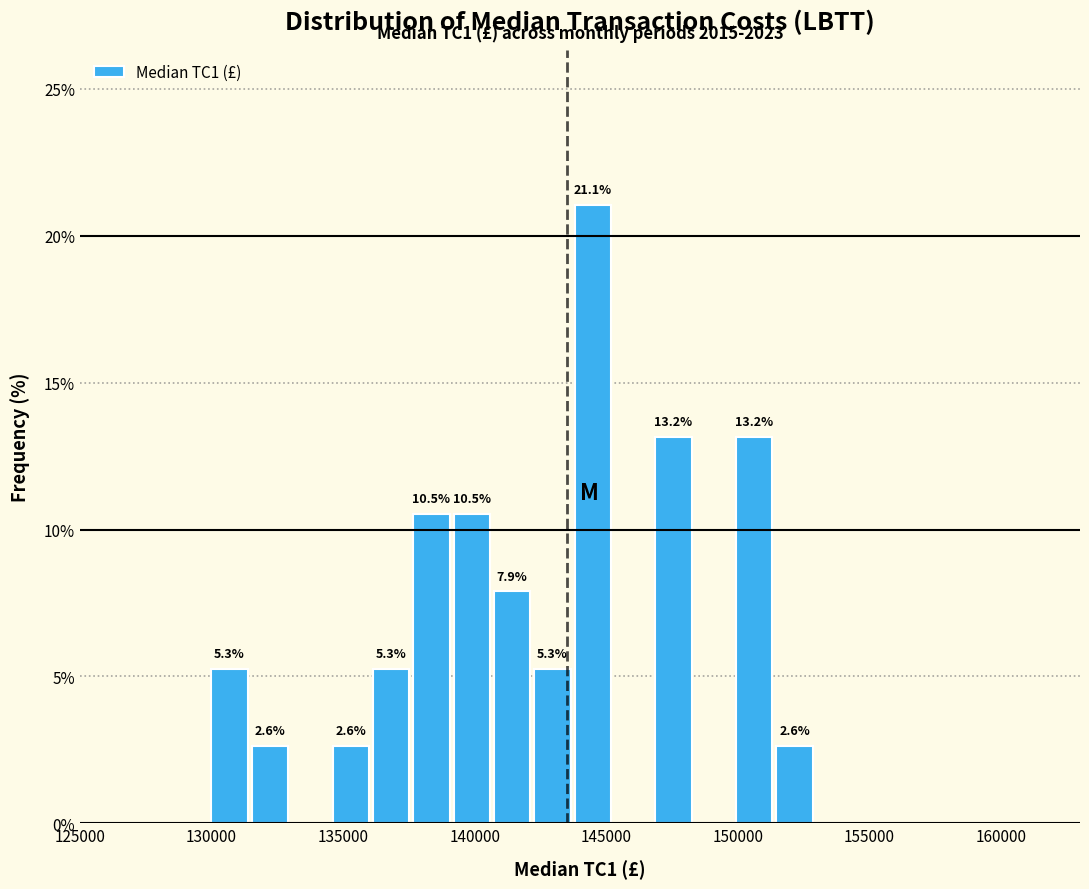

Around what value on the x-axis is the tallest bar? Give the approximate position of its centre, as read against the axis.

144500